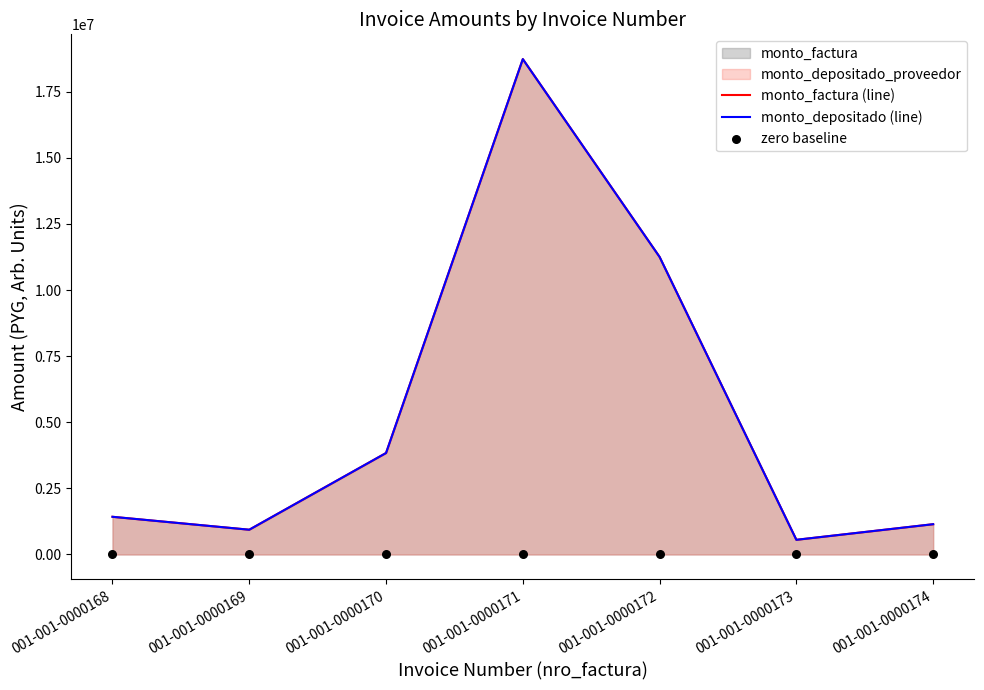

At how many categories does at least one series exceed 1255237?

4